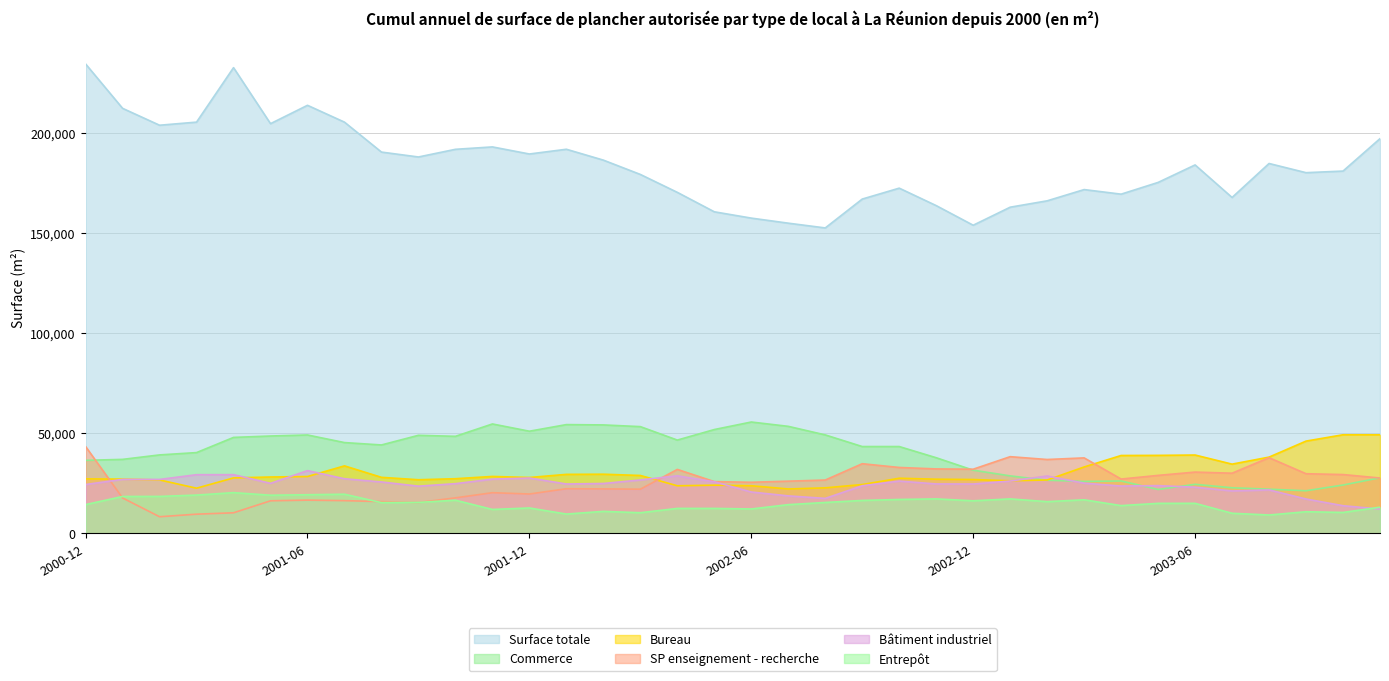

In Bâtiment industriel, how many points are higher than both neighbors (excluding endpoints)?

9